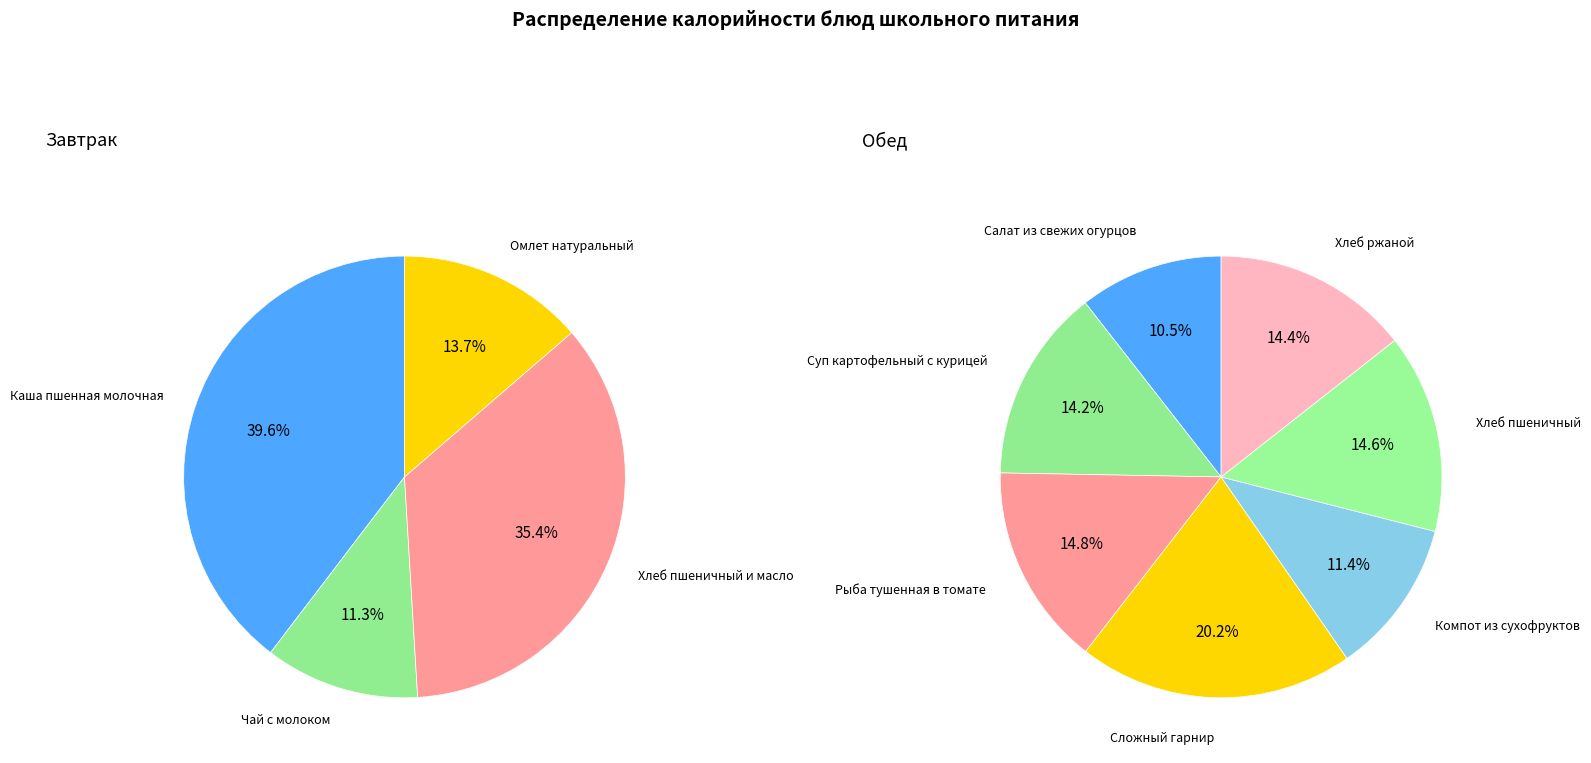

What is the change in value from Салат из свежих огурцов to Компот из сухофруктов?

+8.0